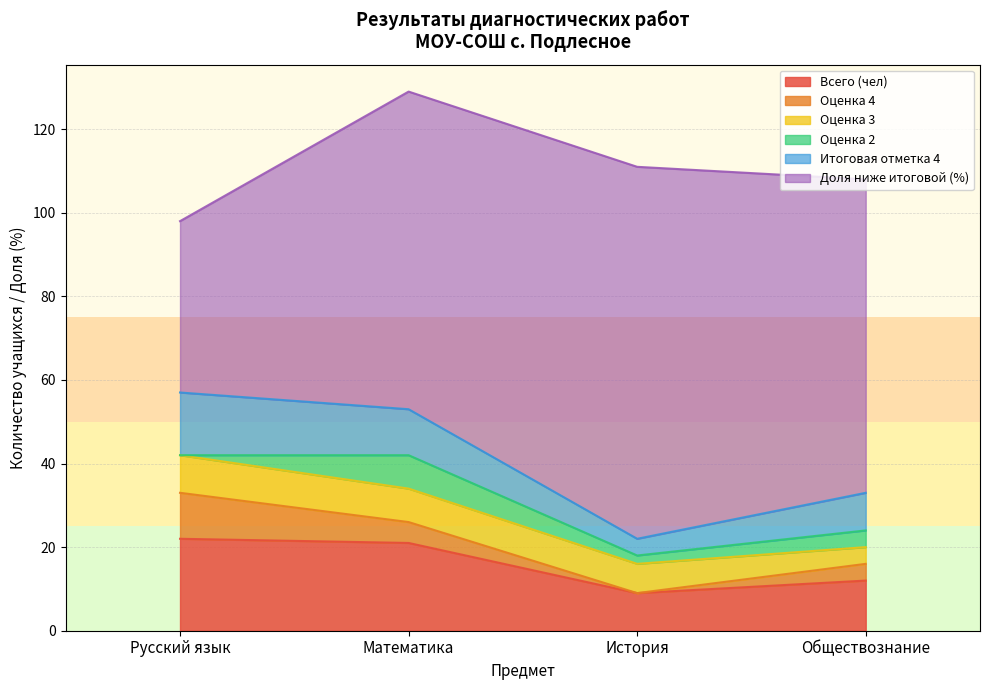

Reading left to right, transcribe all the data shown in this chart.

Всего (чел): Русский язык=22	Математика=21	История=9	Обществознание=12
Оценка 4: Русский язык=11	Математика=5	История=0	Обществознание=4
Оценка 3: Русский язык=9	Математика=8	История=7	Обществознание=4
Оценка 2: Русский язык=0	Математика=8	История=2	Обществознание=4
Итоговая отметка 4: Русский язык=15	Математика=11	История=4	Обществознание=9
Доля ниже итоговой (%): Русский язык=41	Математика=76	История=89	Обществознание=75